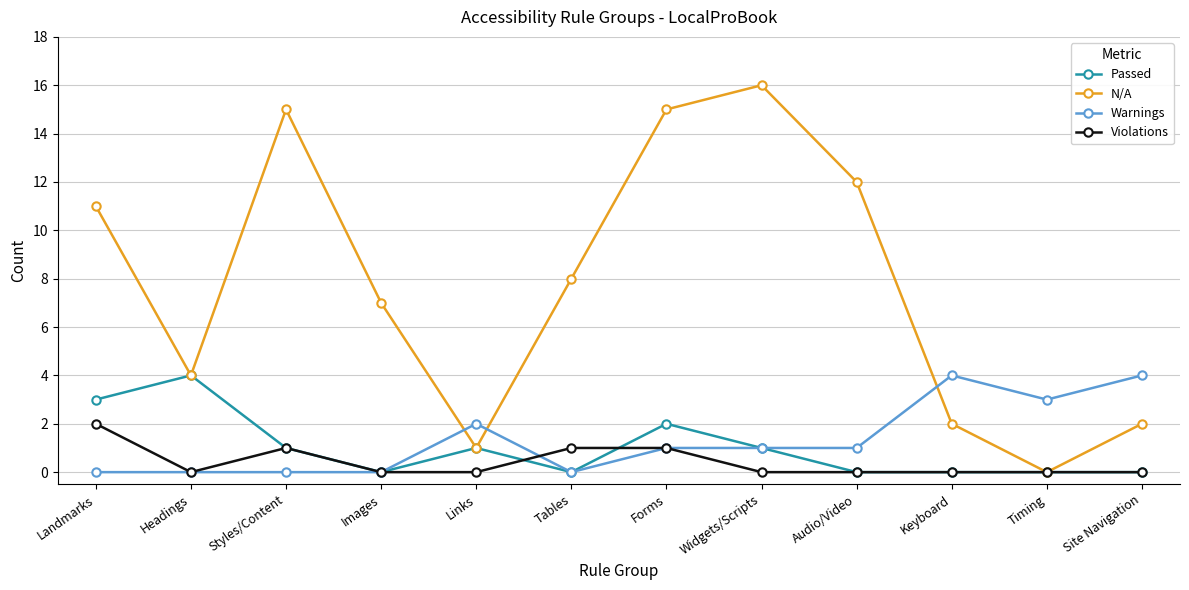

What is the total value across all series at Images?

7